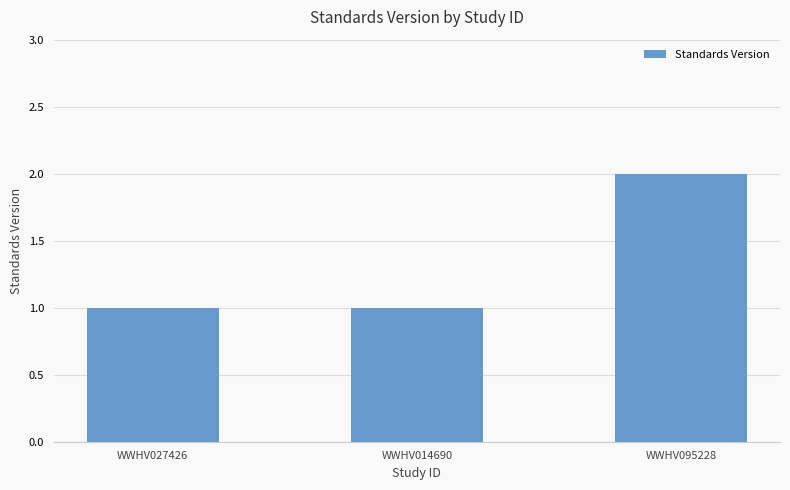

Which label corresponds to the largest value in the chart?

WWHV095228